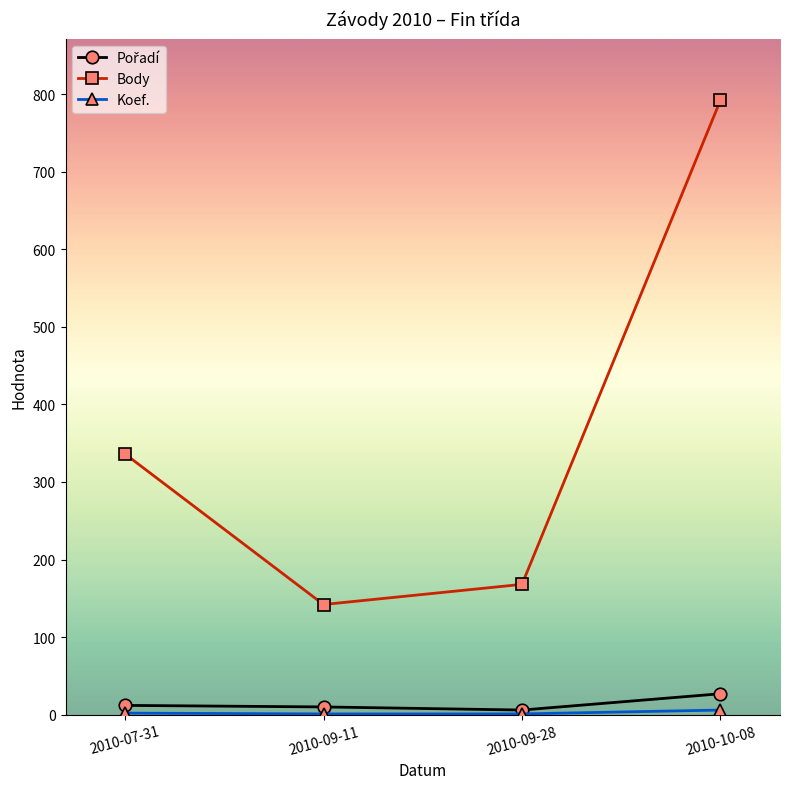

Is it true that Body equals 276 at 2010-09-28?

False